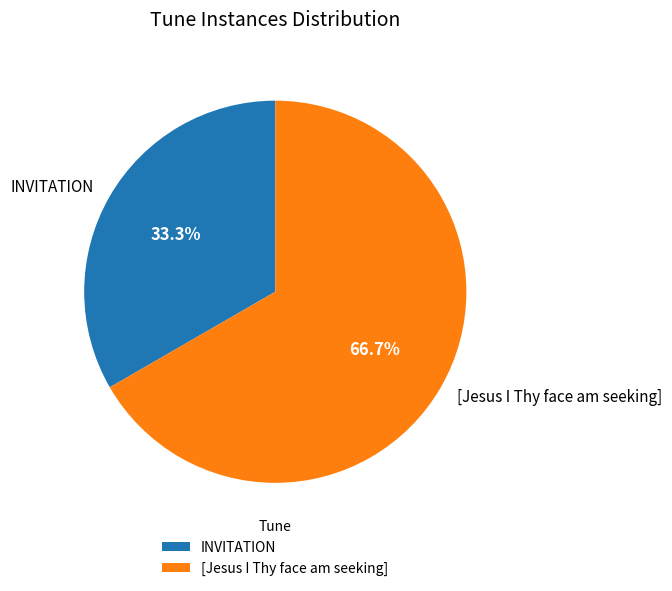

To the nearest percent, what is the difference between the INVITATION and [Jesus I Thy face am seeking] slice percentages?

33%